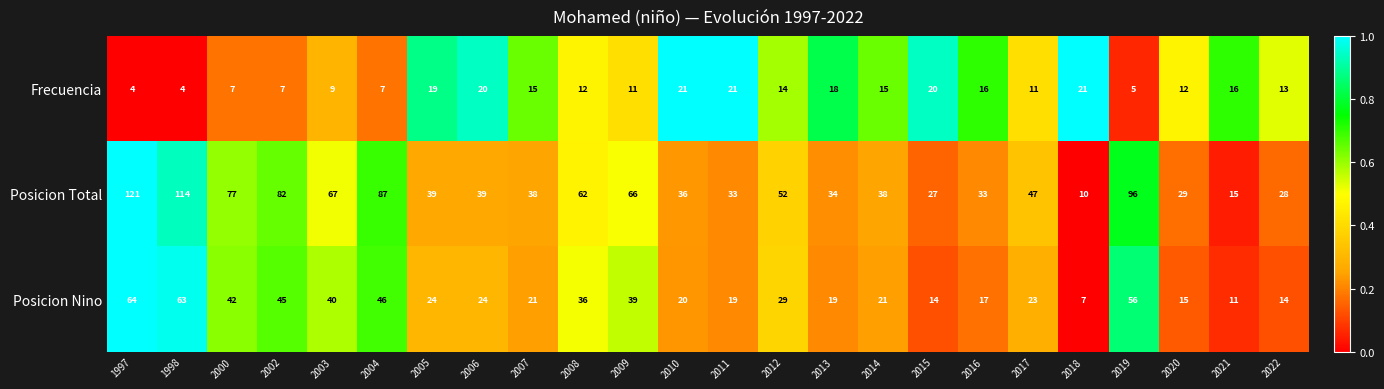

Which series changed the most between 1997 and 1998?

Posicion Total